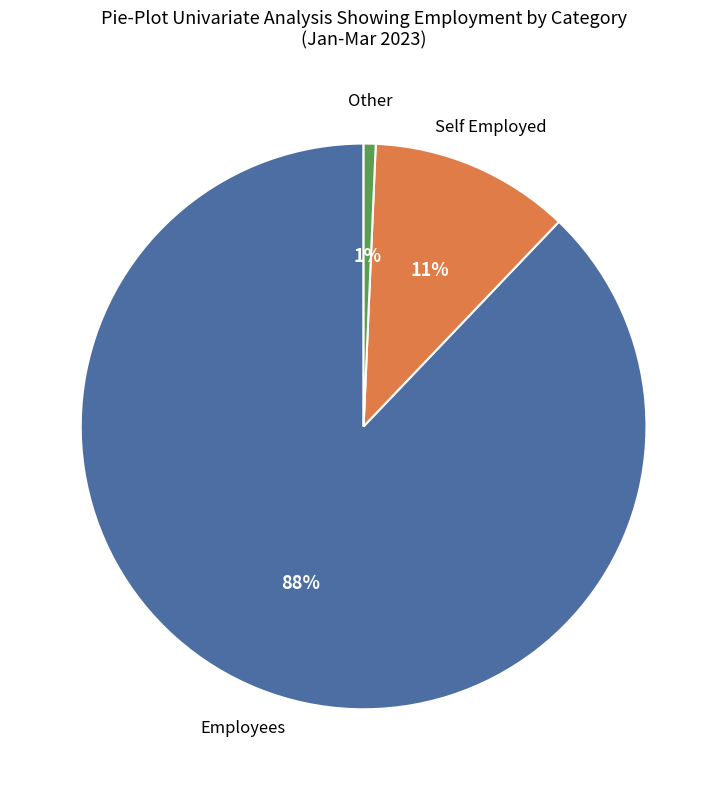

To the nearest percent, what is the average slice percentage?

33%